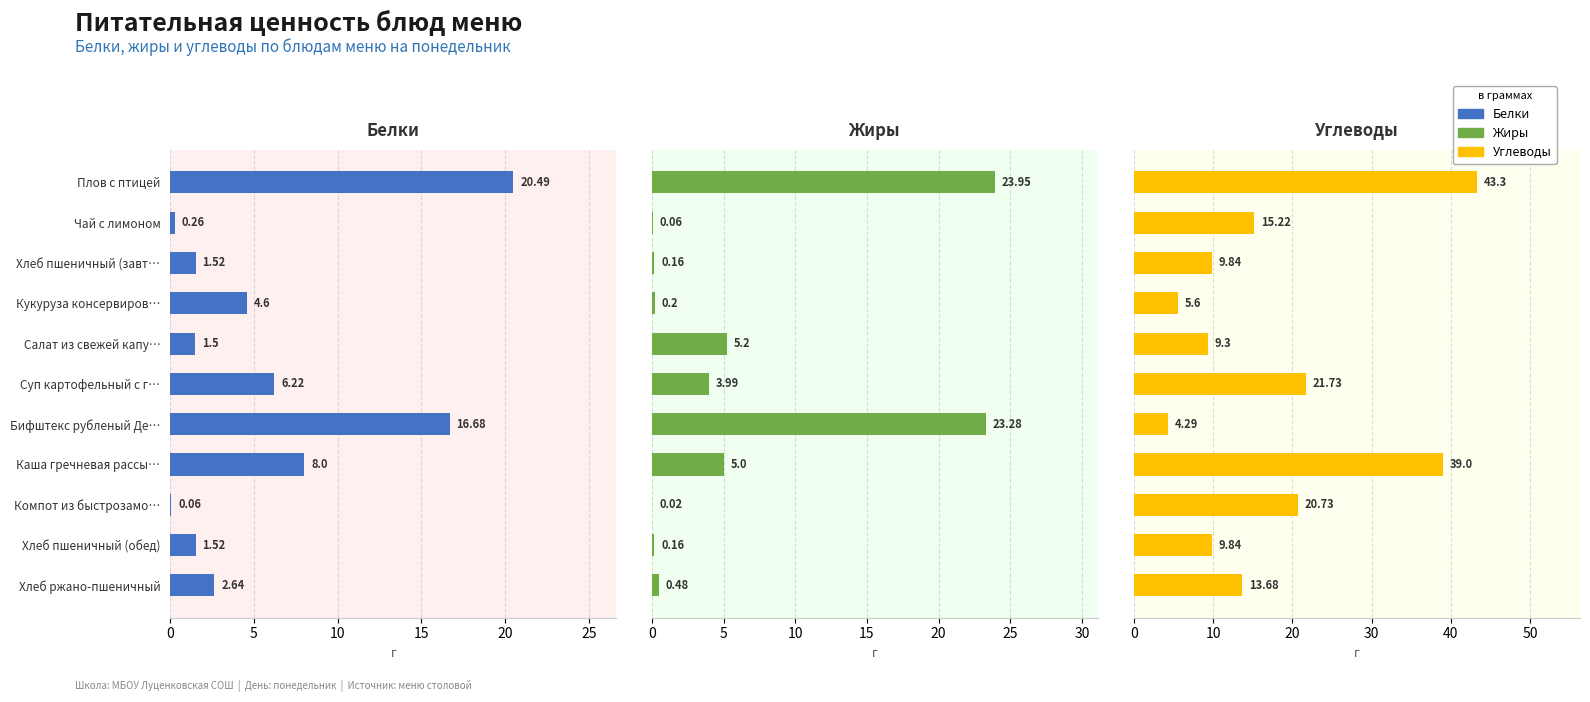

Is the value of Углеводы at Бифштекс рубленый Де… greater than the value of Белки at Плов с птицей?

No